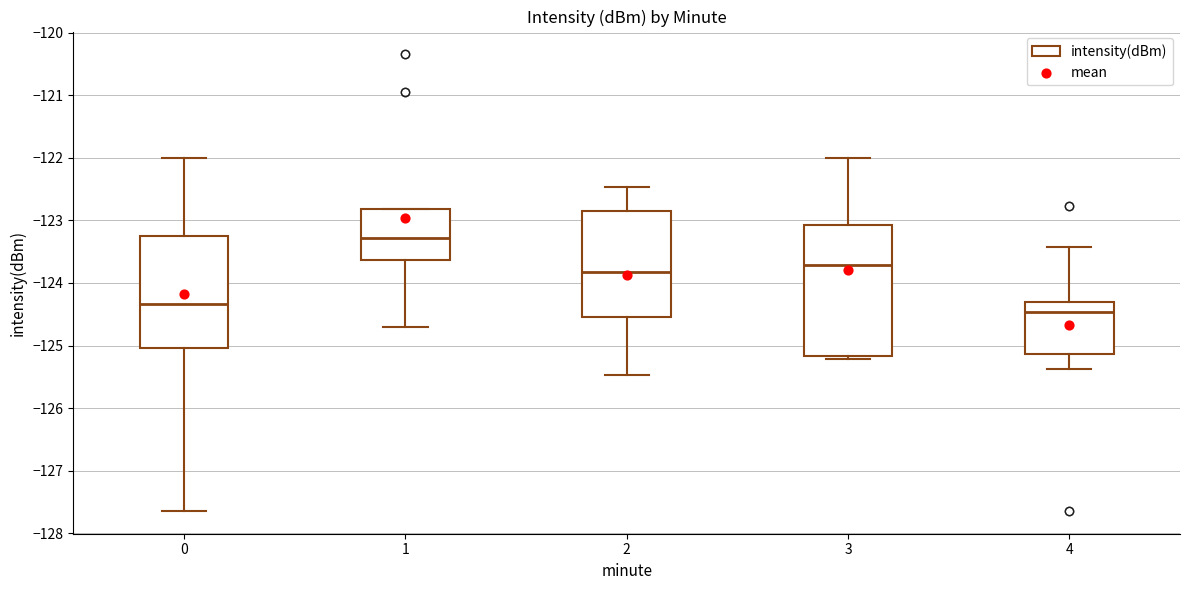

Where does the upper whisker of the box at x = 0 end on the y-axis? The values are not printed on the chart, so give them approximately, as read against the axis.

-122.0